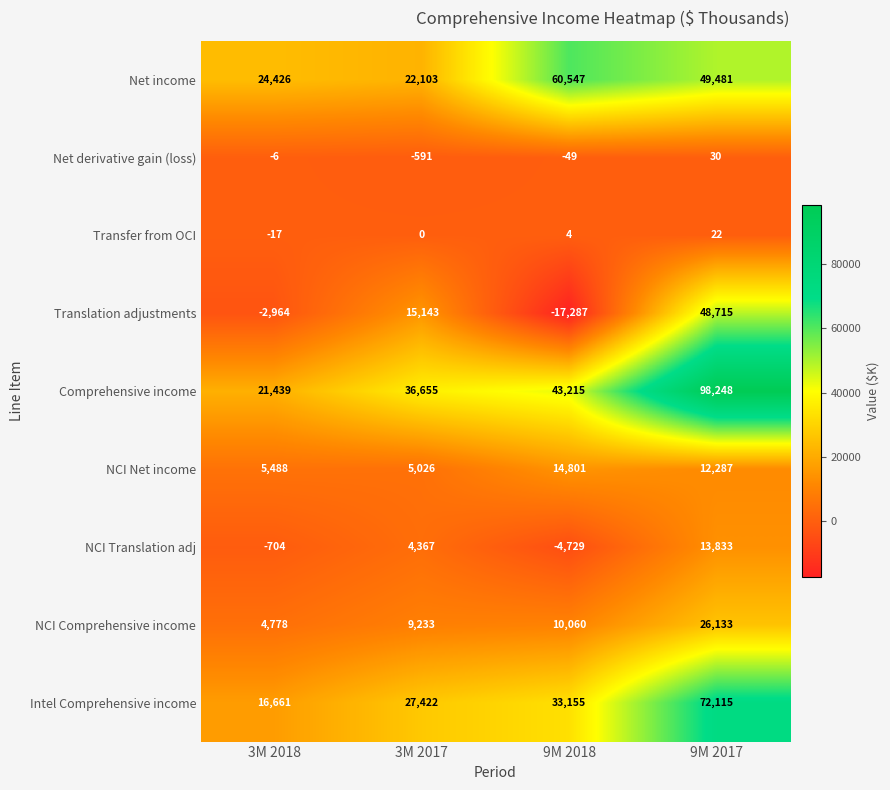

Is the value of Transfer from OCI at 9M 2018 greater than the value of Translation adjustments at 3M 2017?

No